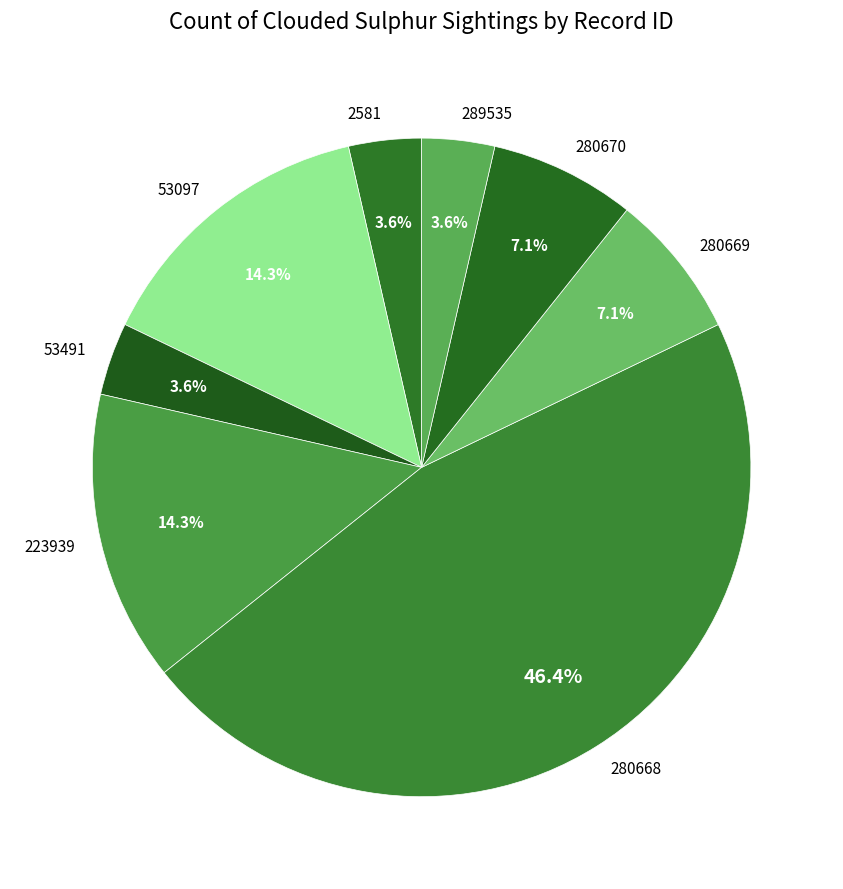

Is it true that 53097 is 3% of the pie?

False